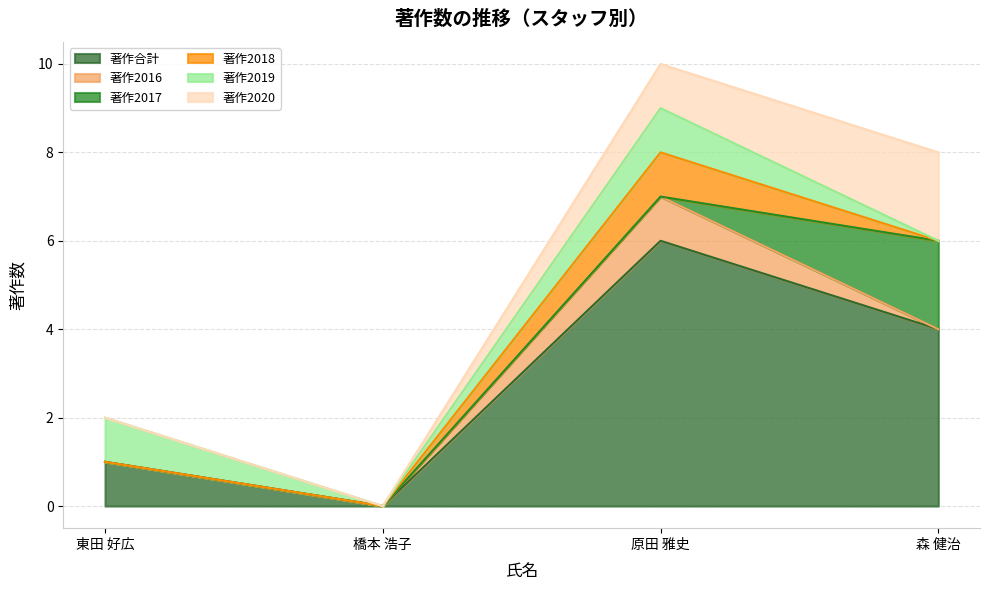

What is the difference between the maximum and minimum values in the 著作2017 series?

2